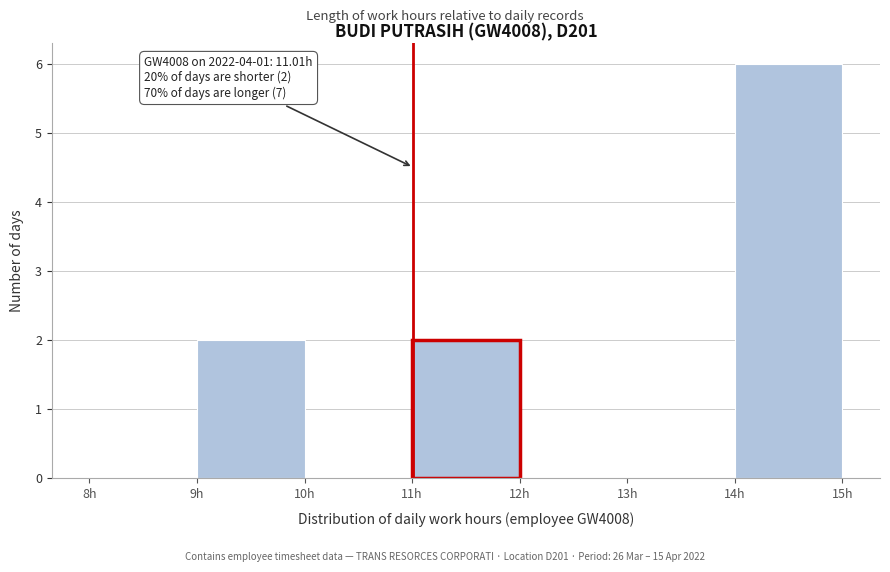

Which range on the x-axis has the tallest bar?

14 to 15